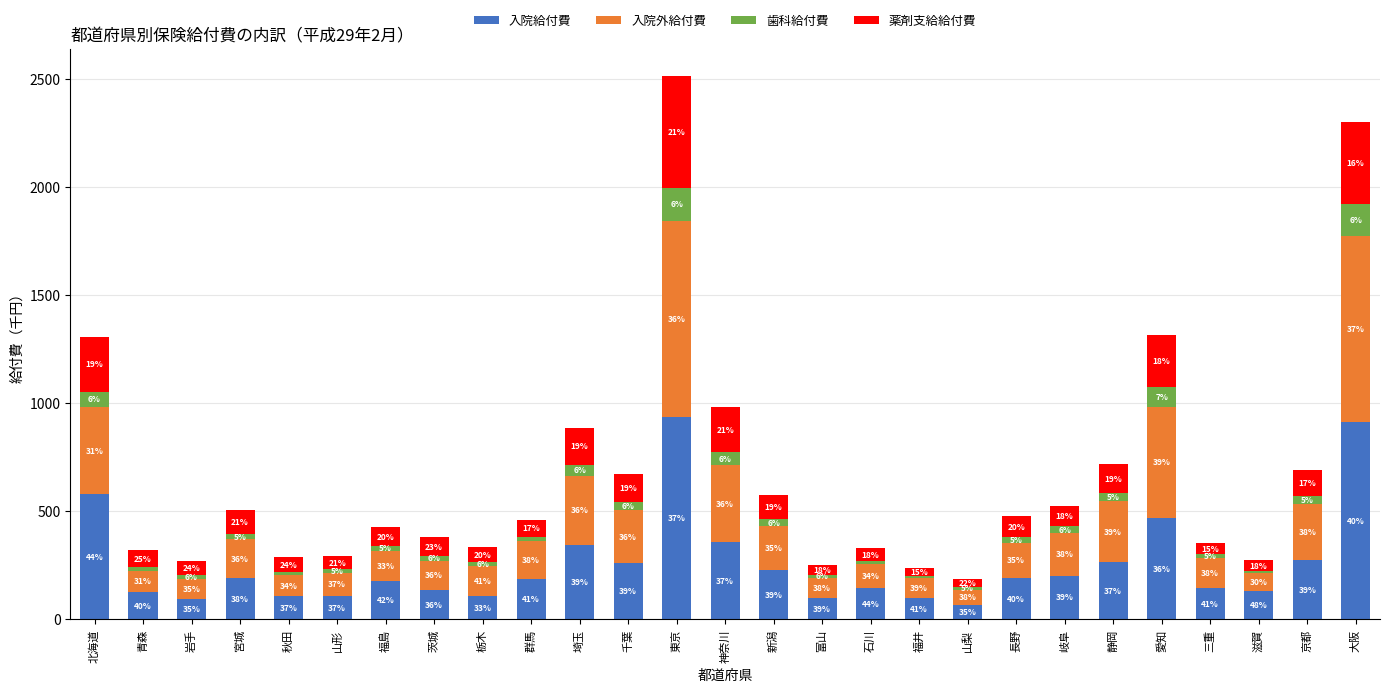

Is it true that 薬剤支給給付費 equals 85.5 at 茨城?

True